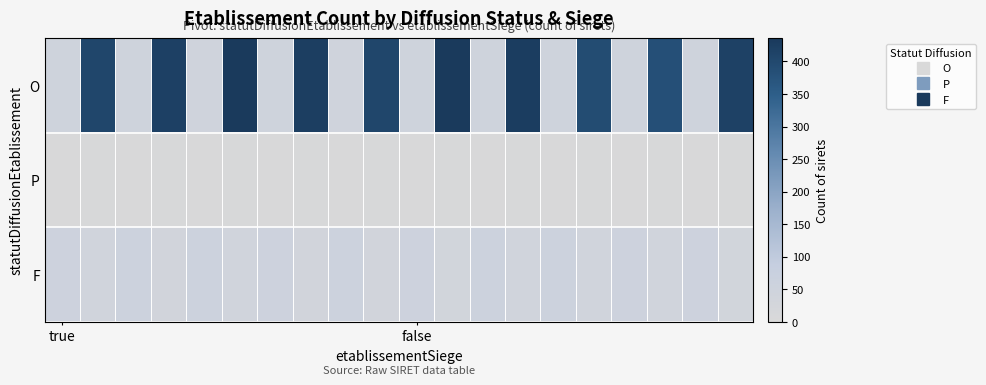

At how many categories does at least one series exceed 242?

10